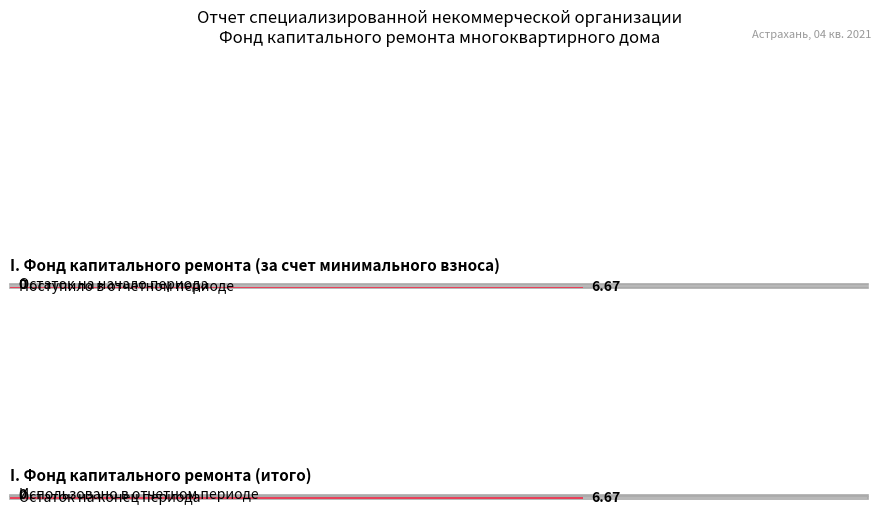

Count the за счет минимального взноса values in the range 0 to 6.

3